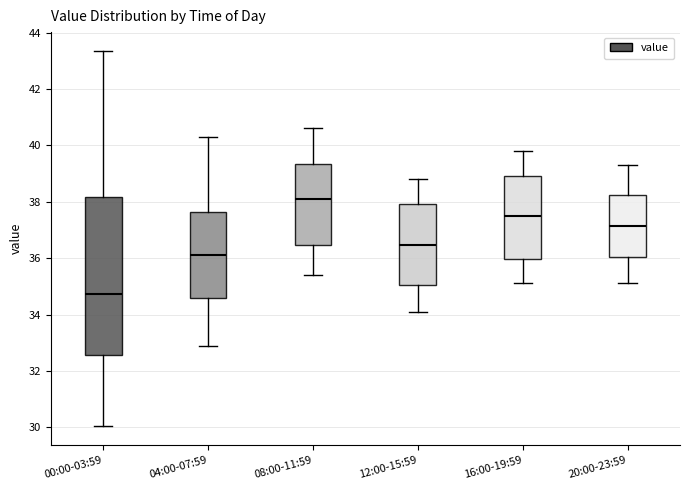

Which box is the tallest, from its lower edge to its upper edge?

00:00-03:59